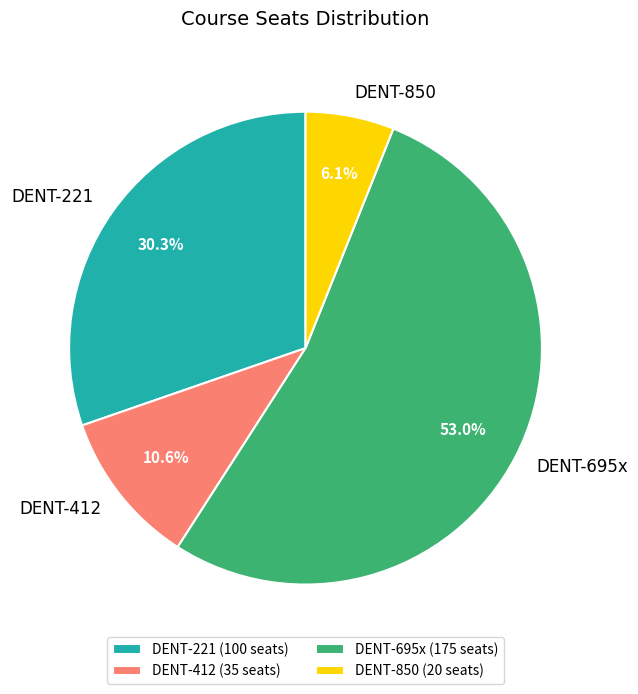

Approximately how many times larger is the value at DENT-850 compared to DENT-412?

0.6